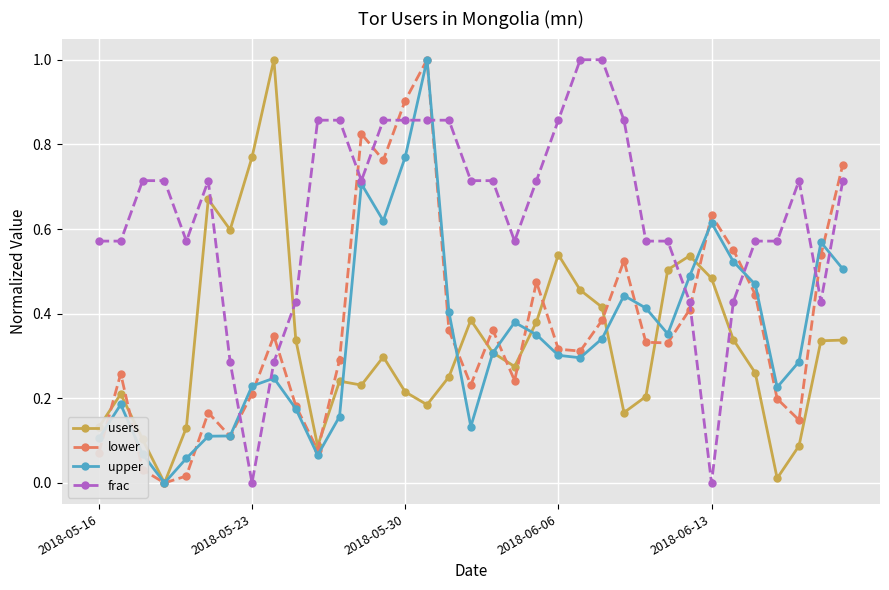

What is the highest value of the frac series?

1.0